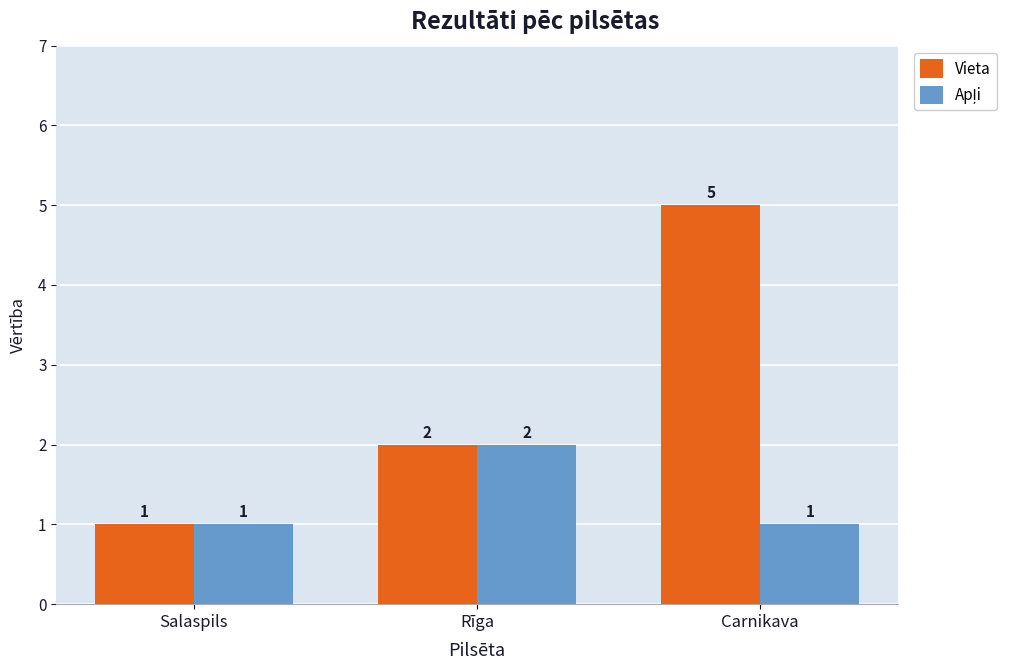

At which category is the sum across all series the highest?

Carnikava